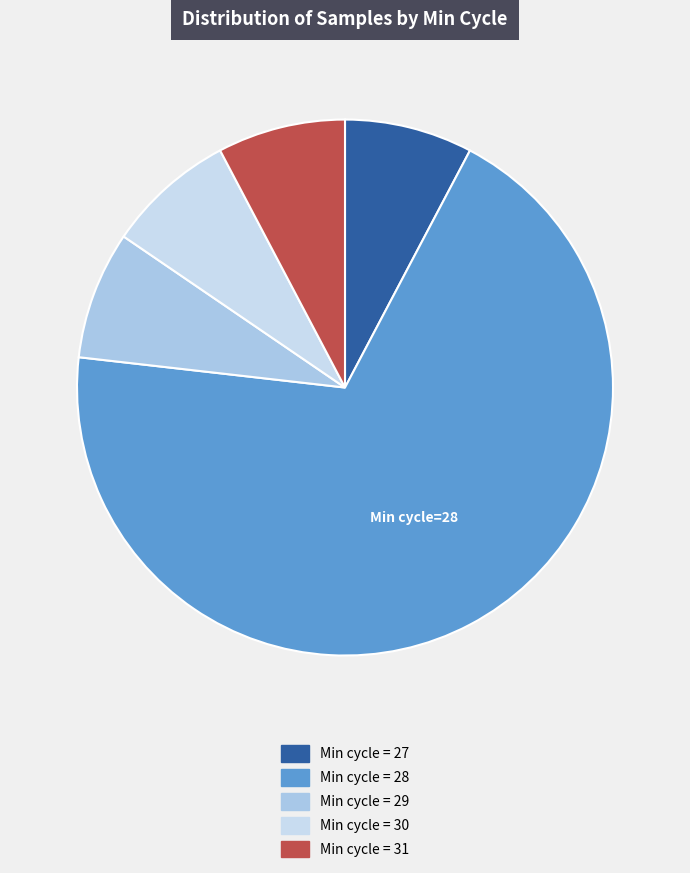

Rank the categories by value from highest to lowest.

Min_cycle=28, Min_cycle=30, Min_cycle=29, Min_cycle=27, Min_cycle=31